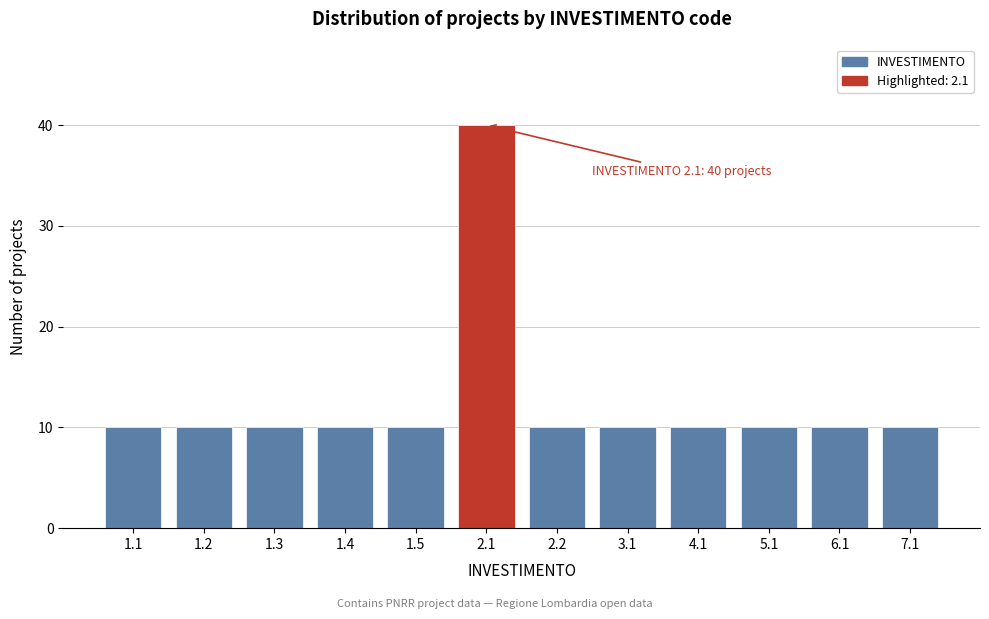

Reading left to right, list all the values displayed in this chart.

1.1=10	1.2=10	1.3=10	1.4=10	1.5=10	2.1=40	2.2=10	3.1=10	4.1=10	5.1=10	6.1=10	7.1=10